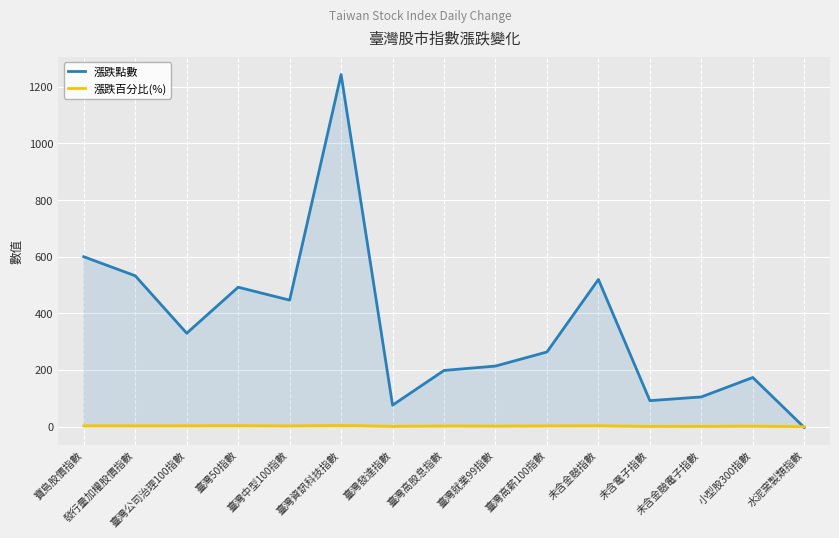

What is the value of the 漲跌百分比(%) point at the 9th from the left?

1.8